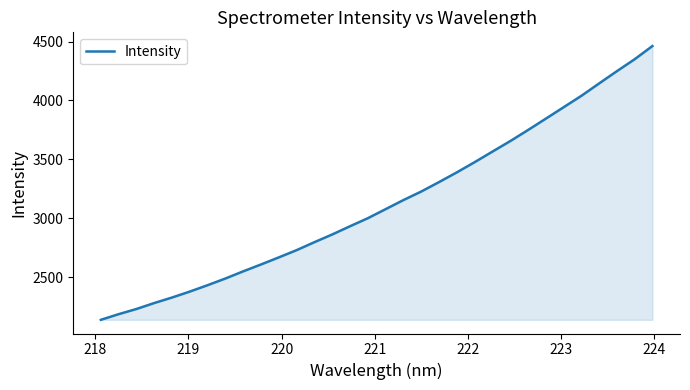

What is the greatest value displayed?

4462.2